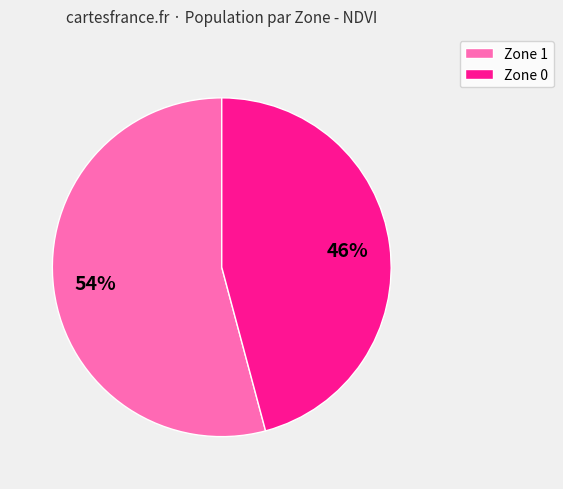

To the nearest percent, what is the difference between the largest and smallest slice percentages?

8%